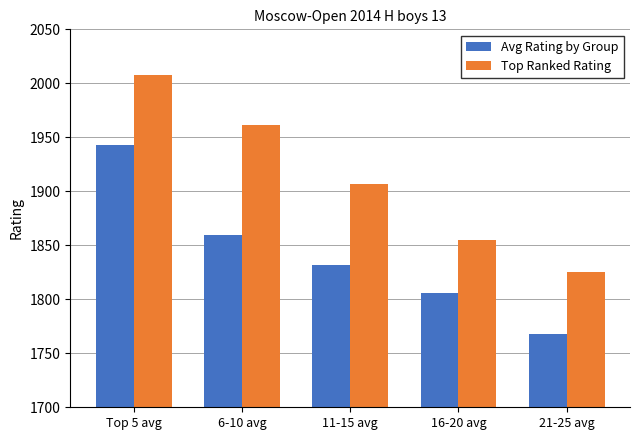

Reading left to right, transcribe all the data shown in this chart.

Avg Rating by Group: Top 5 avg=1943	6-10 avg=1860	11-15 avg=1832	16-20 avg=1806	21-25 avg=1768
Top Ranked Rating: Top 5 avg=2008	6-10 avg=1961	11-15 avg=1907	16-20 avg=1855	21-25 avg=1825